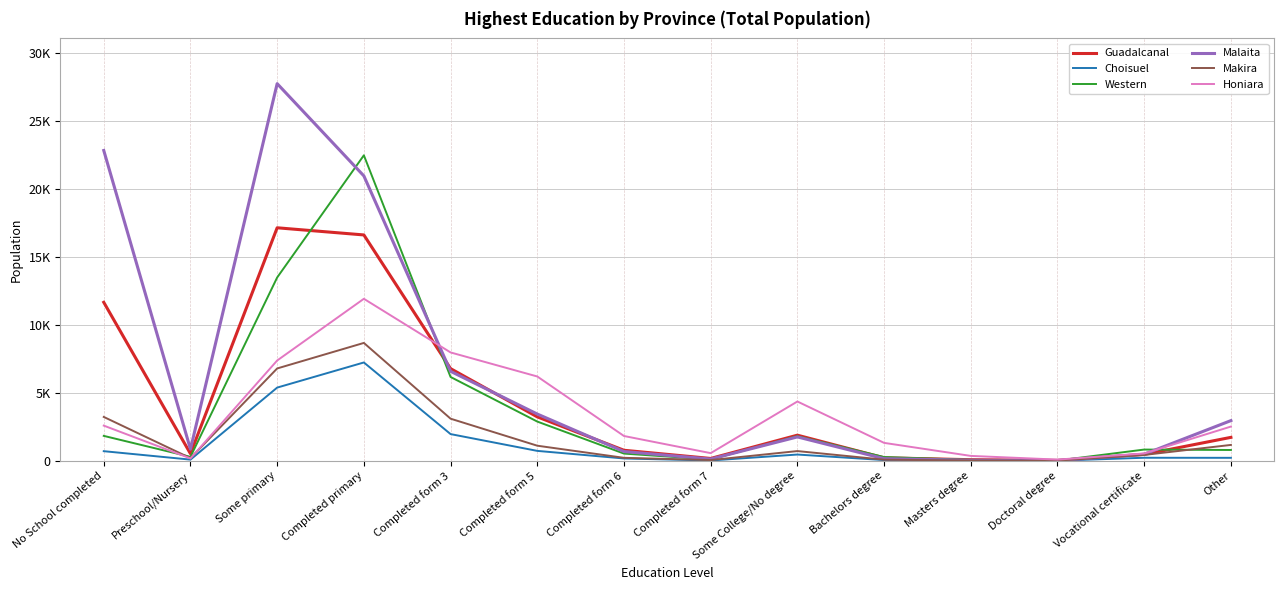

Which series has the largest total across all categories?

Malaita